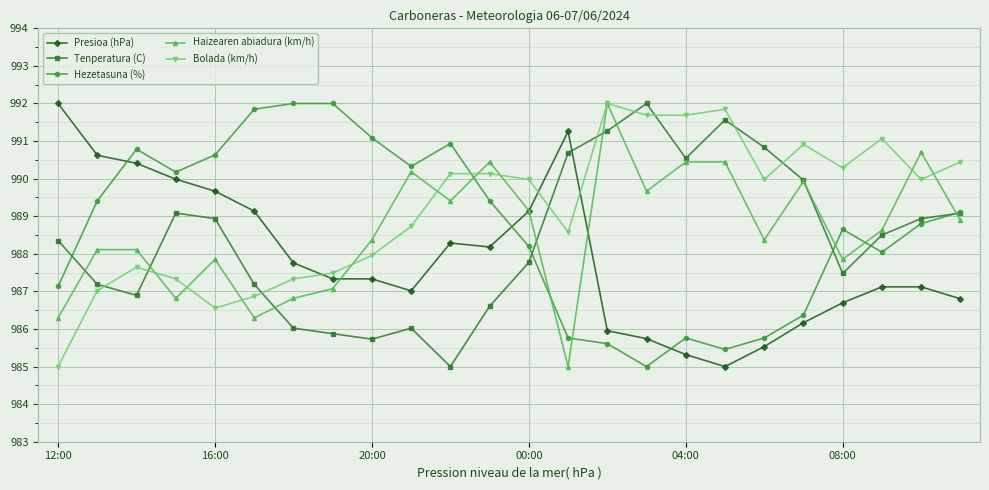

What is the value of the Bolada (km/h) point at the 13th from the left?

990.0